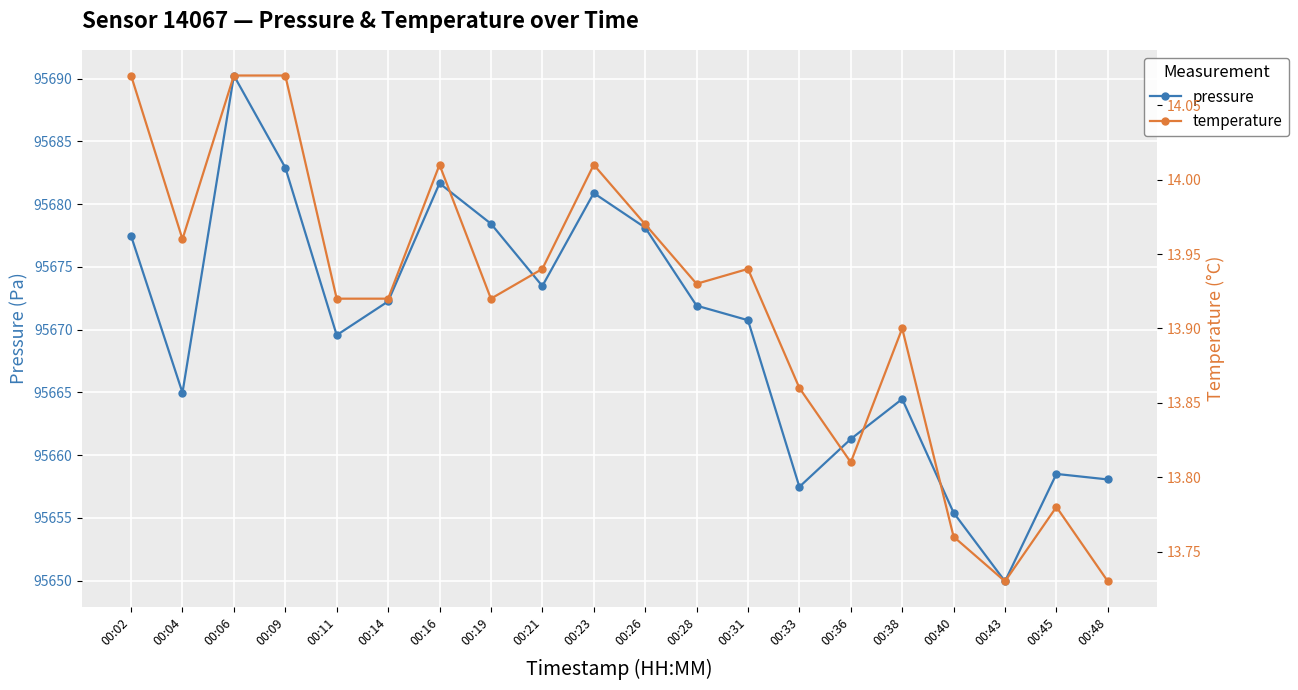

Which category has the highest value across all series?

00:06